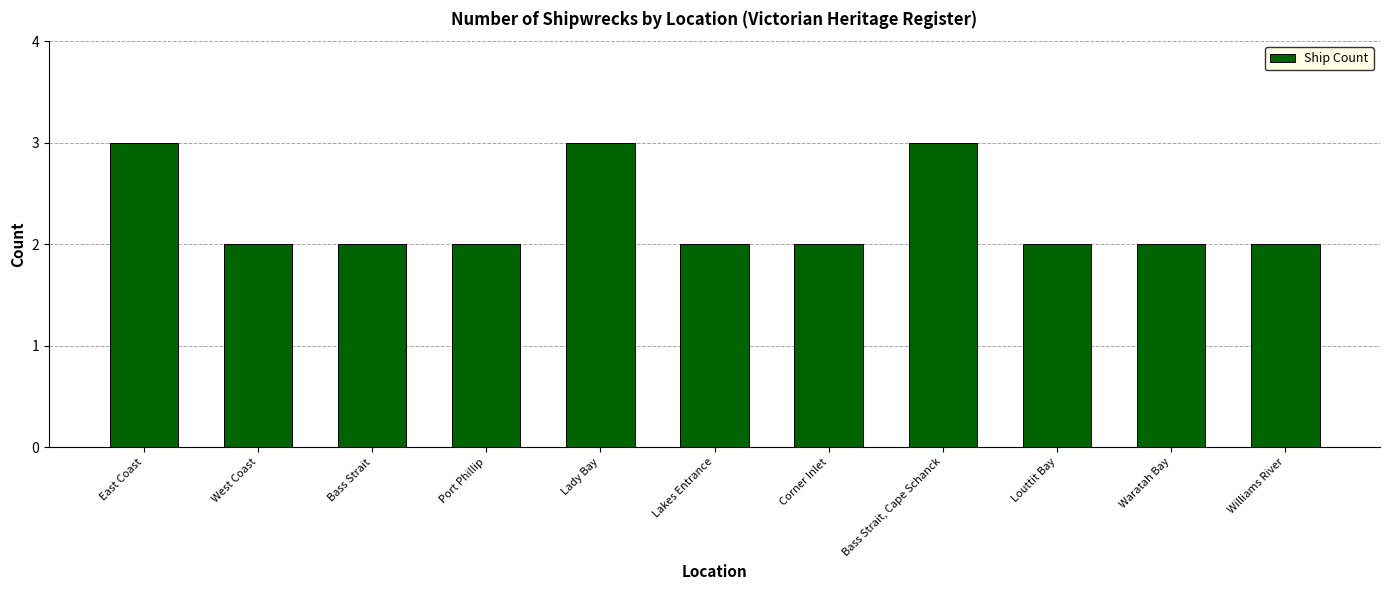

What is the greatest value displayed?

3